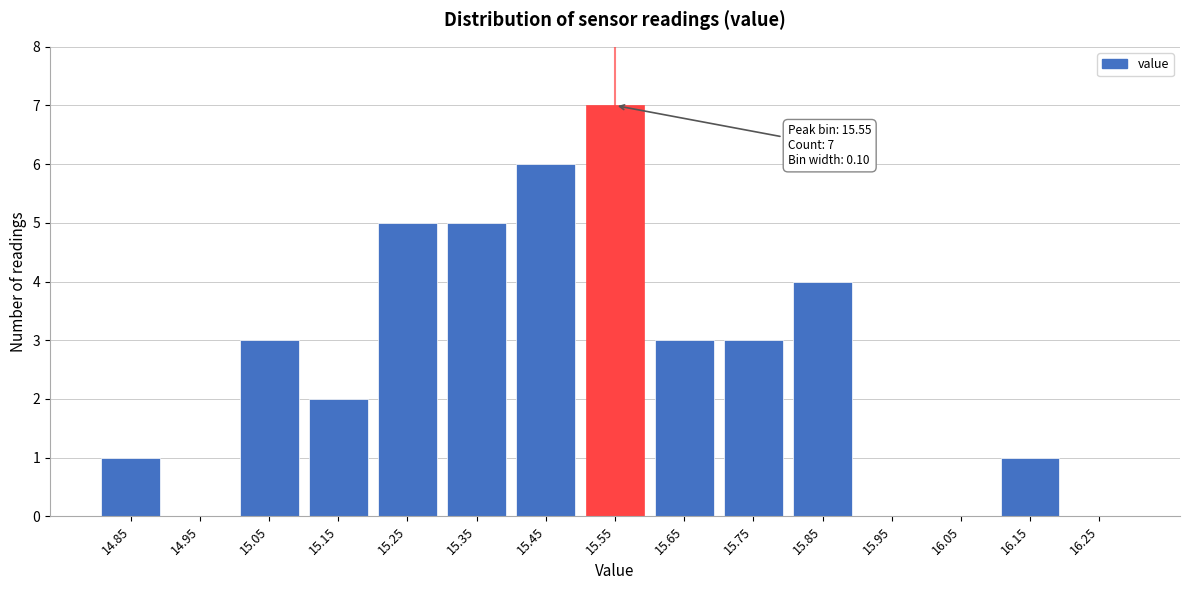

Reading left to right, transcribe all the data shown in this chart.

14.85=1	14.95=0	15.05=3	15.15=2	15.25=5	15.35=5	15.45=6	15.55=7	15.65=3	15.75=3	15.85=4	15.95=0	16.05=0	16.15=1	16.25=0